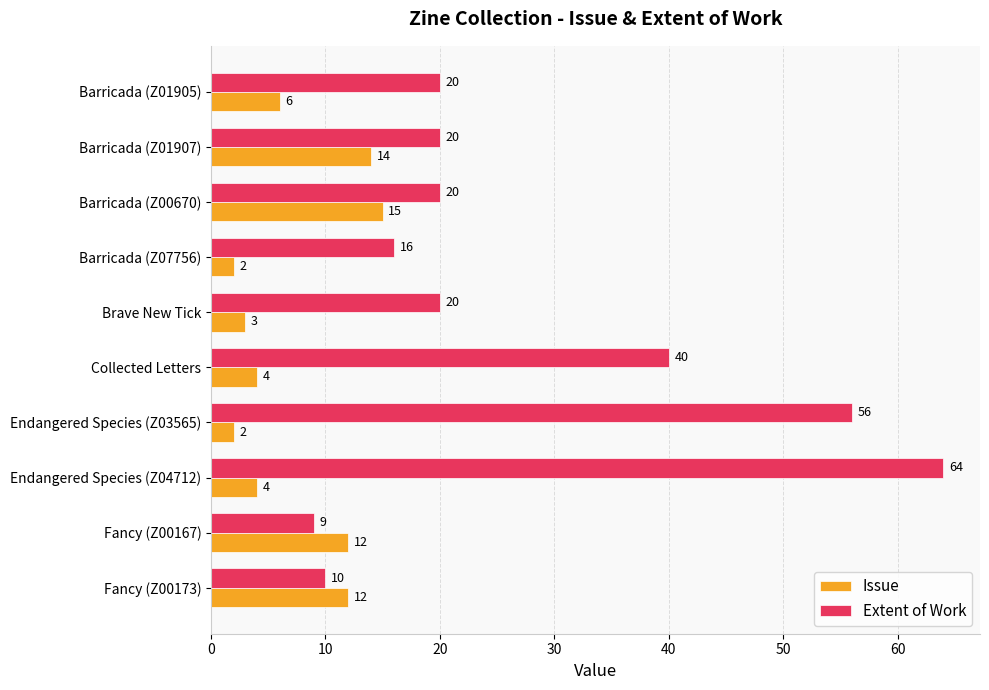

How many series are shown in this chart?

2